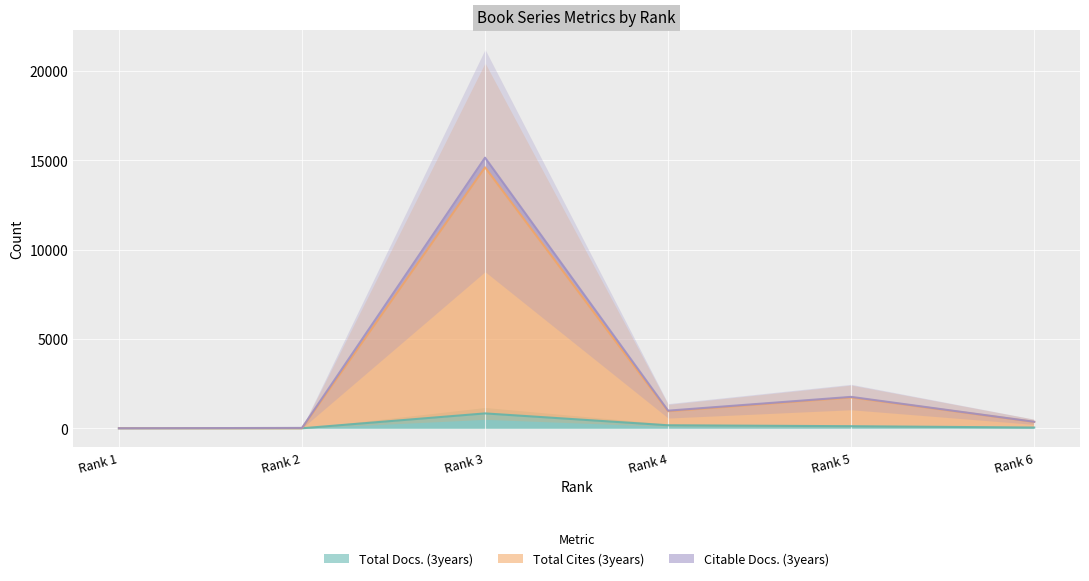

What is the difference between the Total Docs. (3years) values at Rank 6 and Rank 2?

41